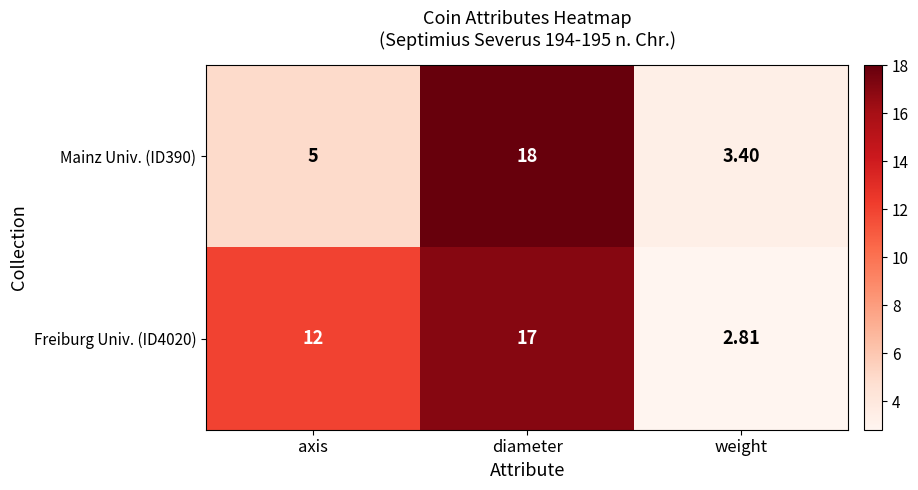

What is the minimum value shown in the chart?

2.8